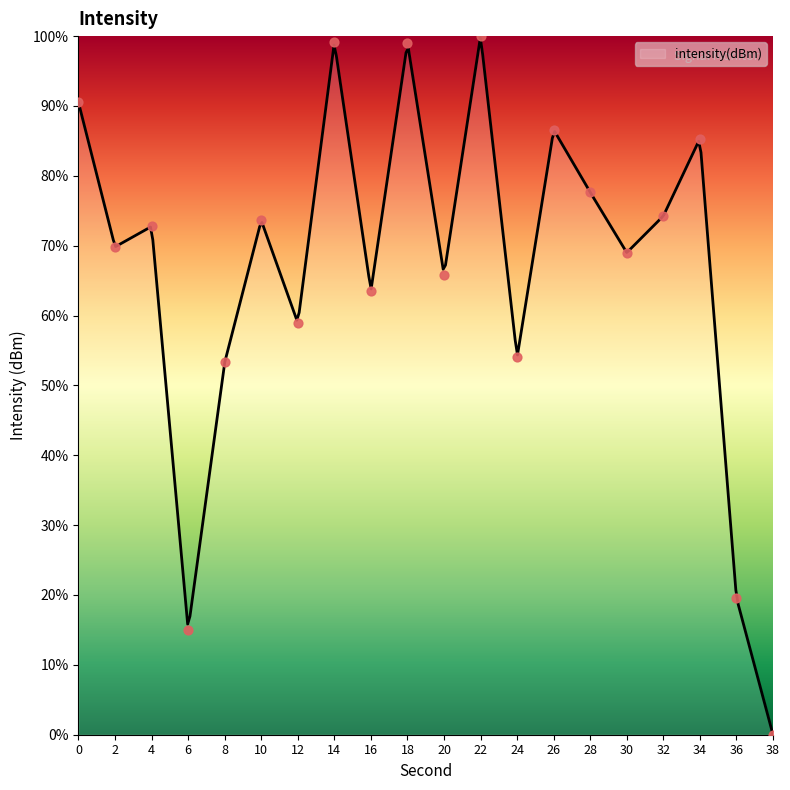

Between 18 and 30, which is larger?

18